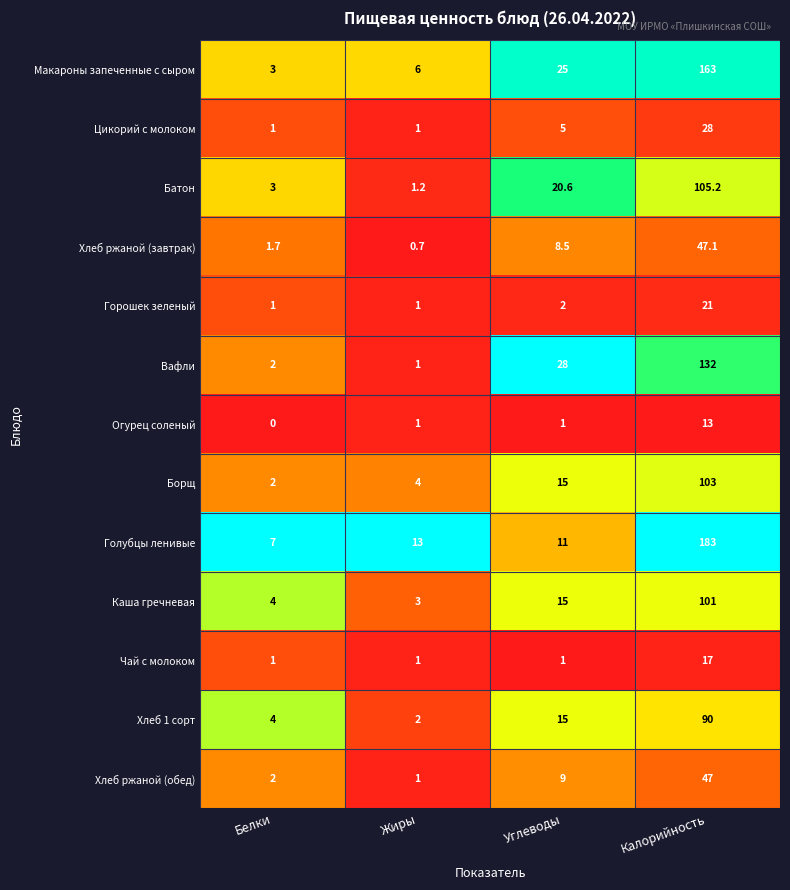

At how many categories does at least one series exceed 0?

4